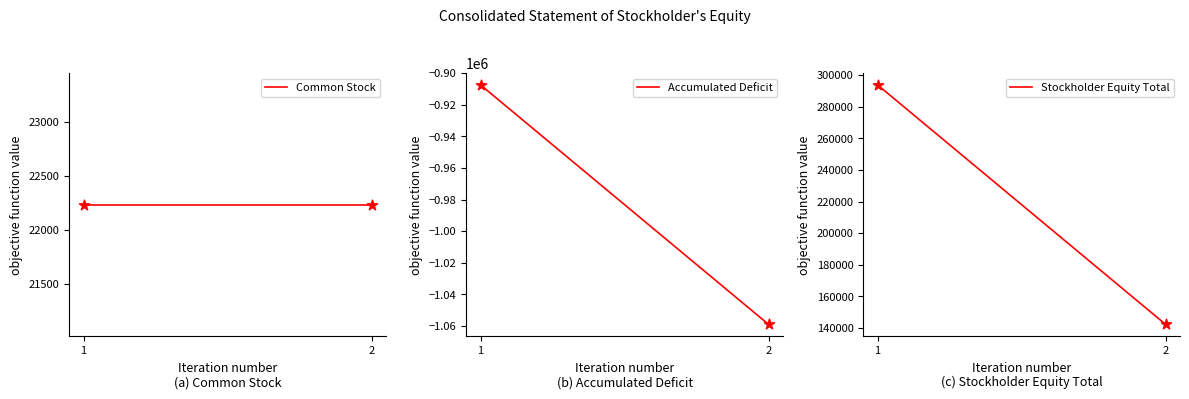

At how many categories does at least one series exceed -962149?

2